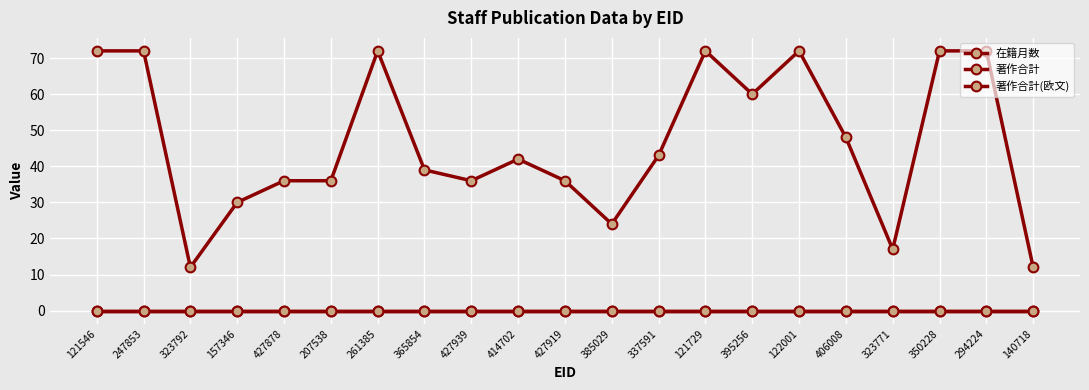

At how many categories does at least one series exceed 43?

9